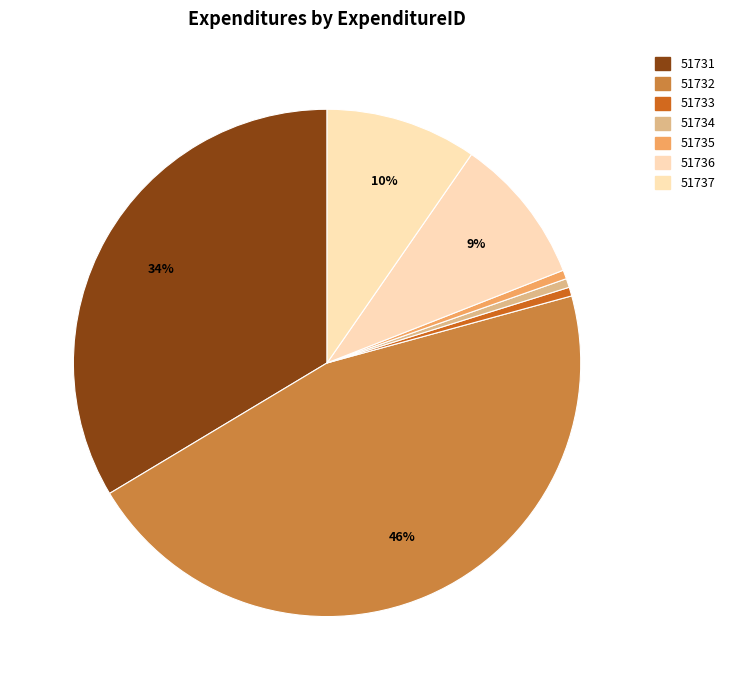

To the nearest percent, what percentage of the pie is 51737?

10%